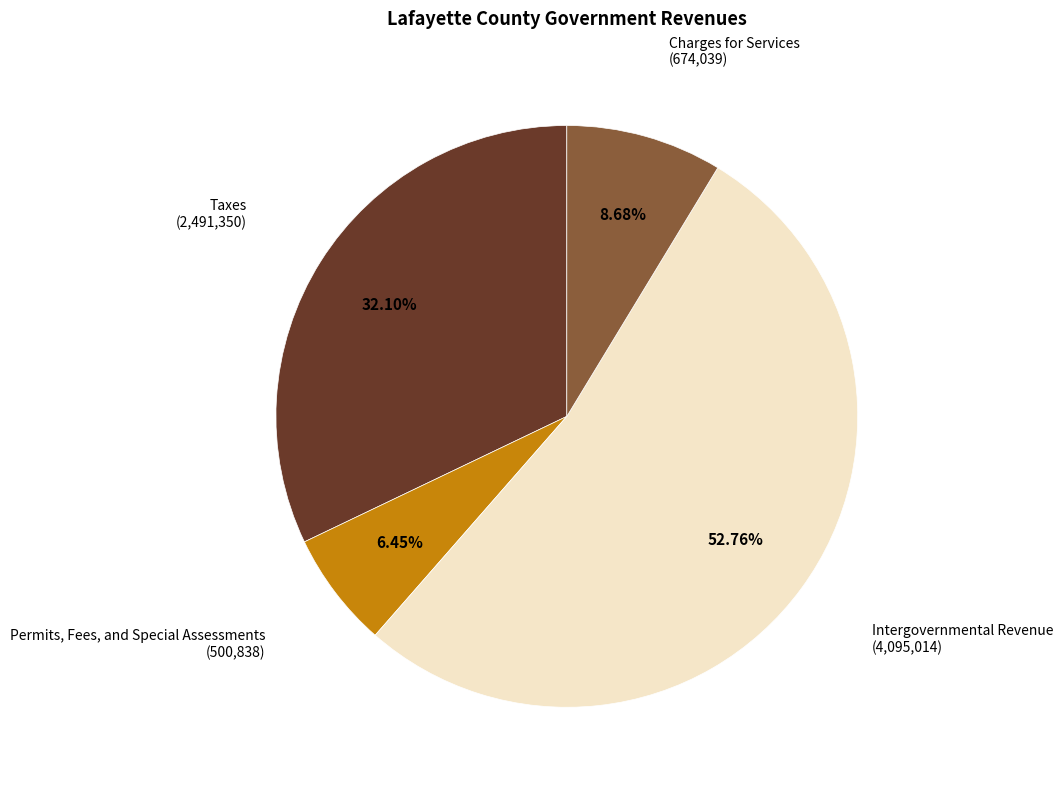

Count the number of slices in the pie.

4